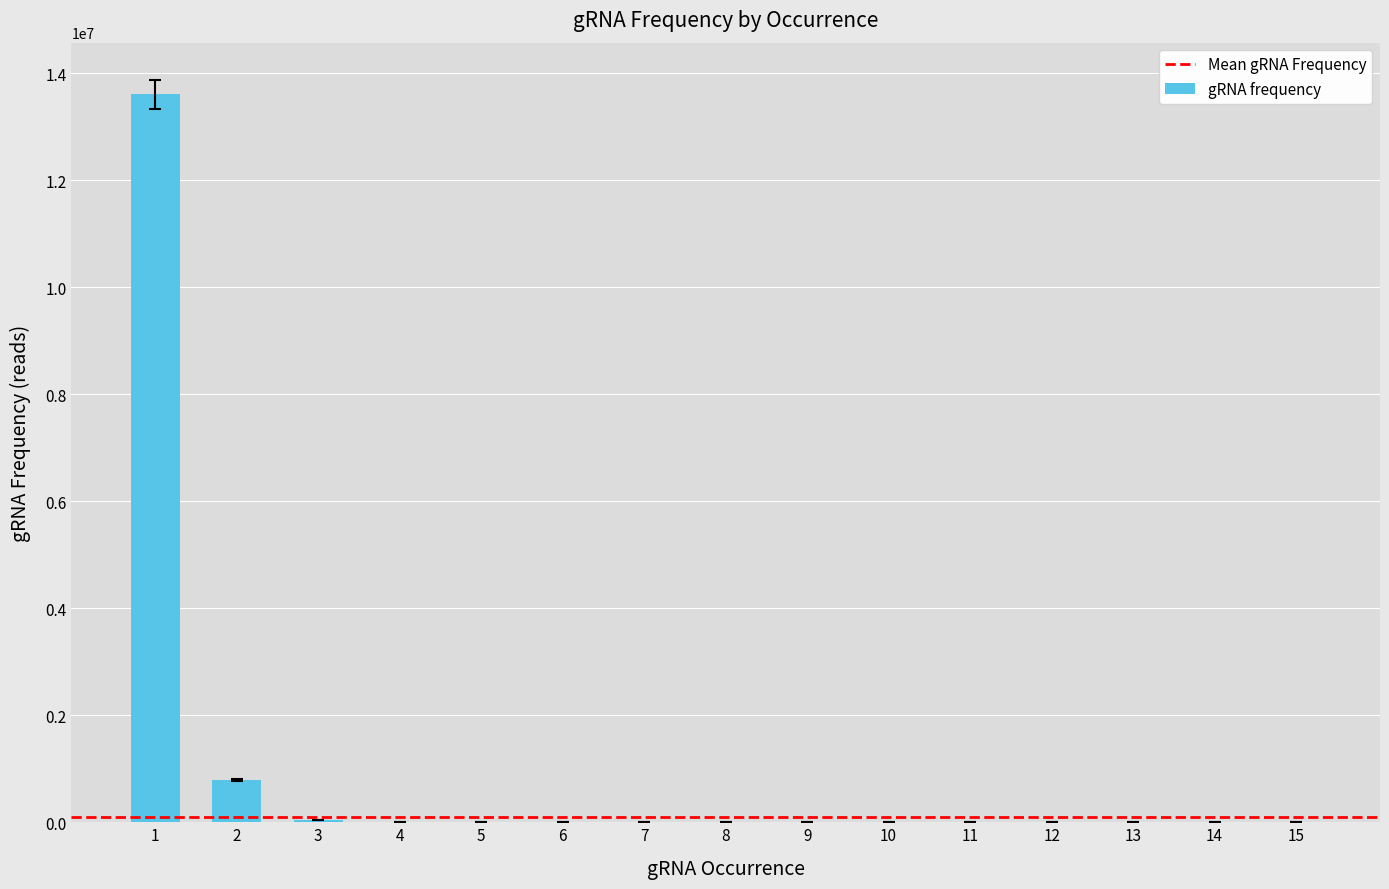

What is the greatest value displayed?

13609240